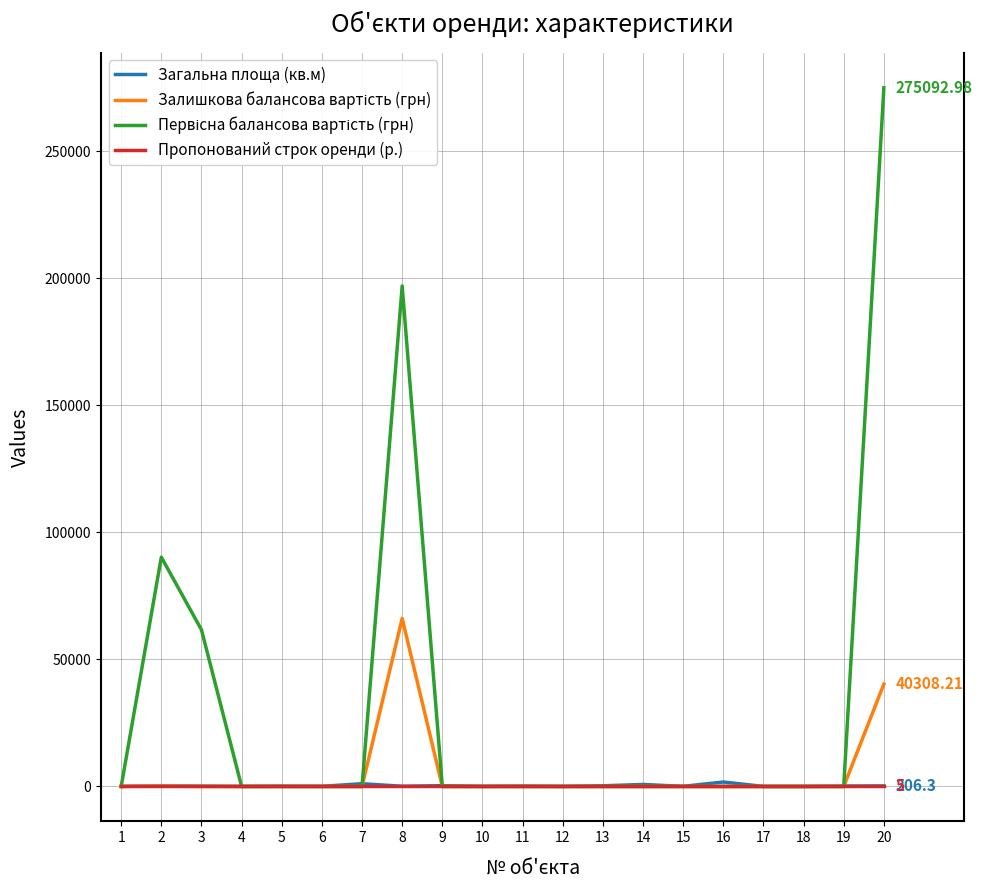

At which category is the sum across all series the highest?

20